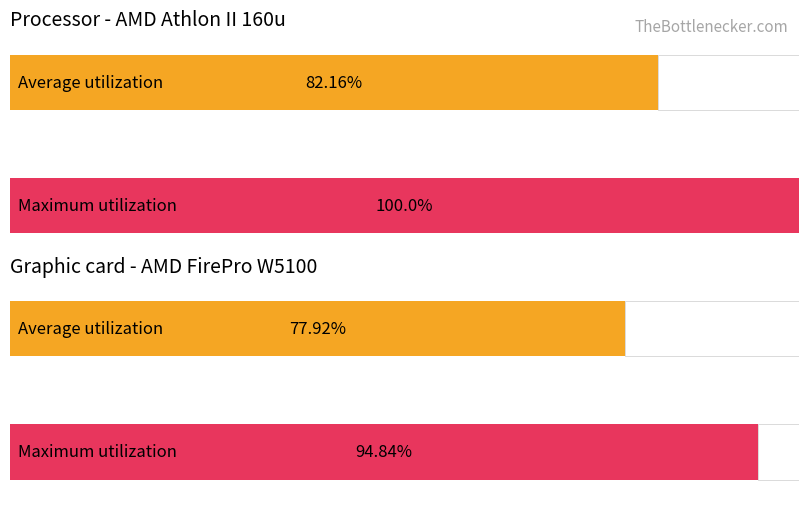

List the series in order of their overall mean, lowest first.

Average utilization, Maximum utilization